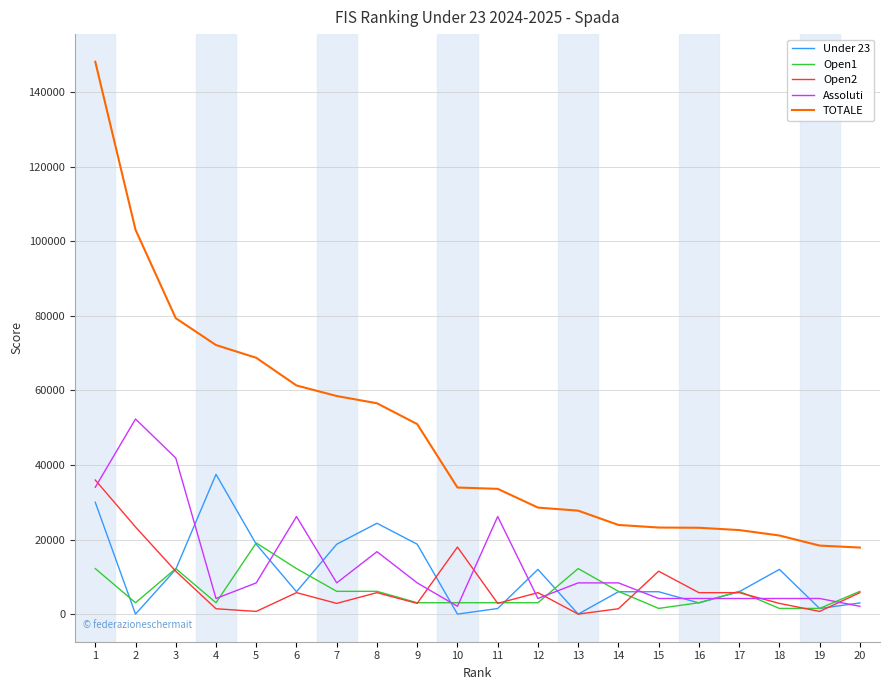

How many values in the Under 23 series are below 6000?

7